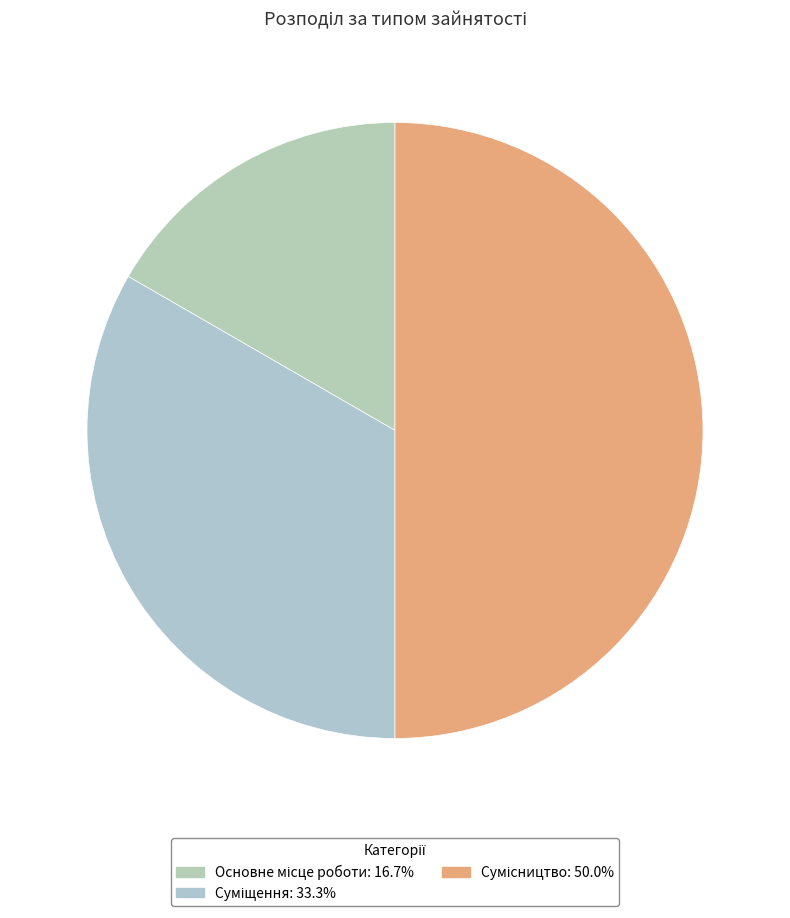

To the nearest percent, what is the difference between the largest and smallest slice percentages?

33%